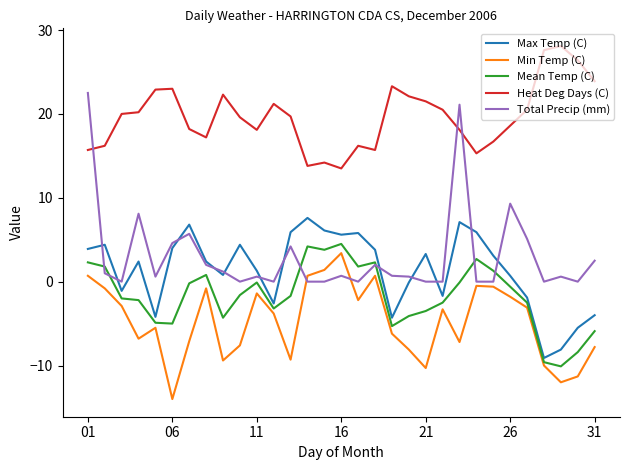

What is the maximum value for Mean Temp (C)?

4.5